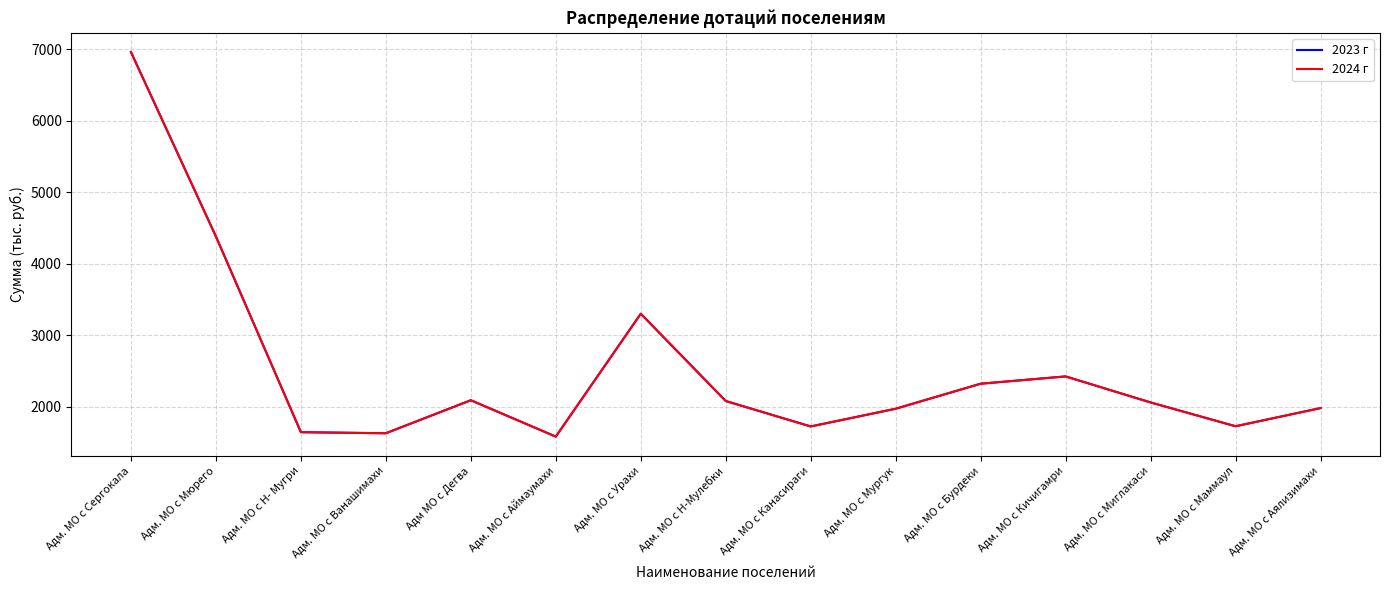

The value of 2023 г at Адм. МО с Урахи is 3299. True or false?

True